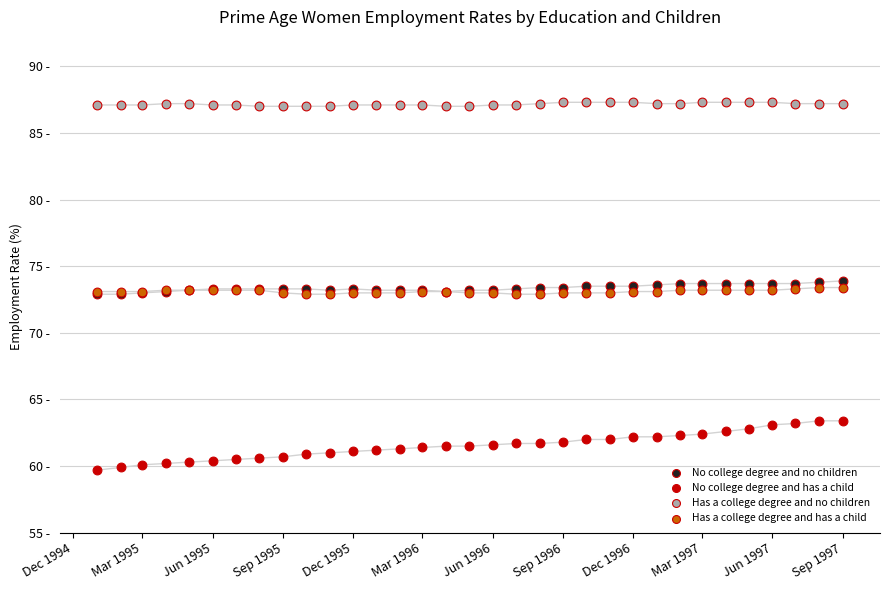

Which series reaches the minimum Y coordinate?

No college degree and has a child